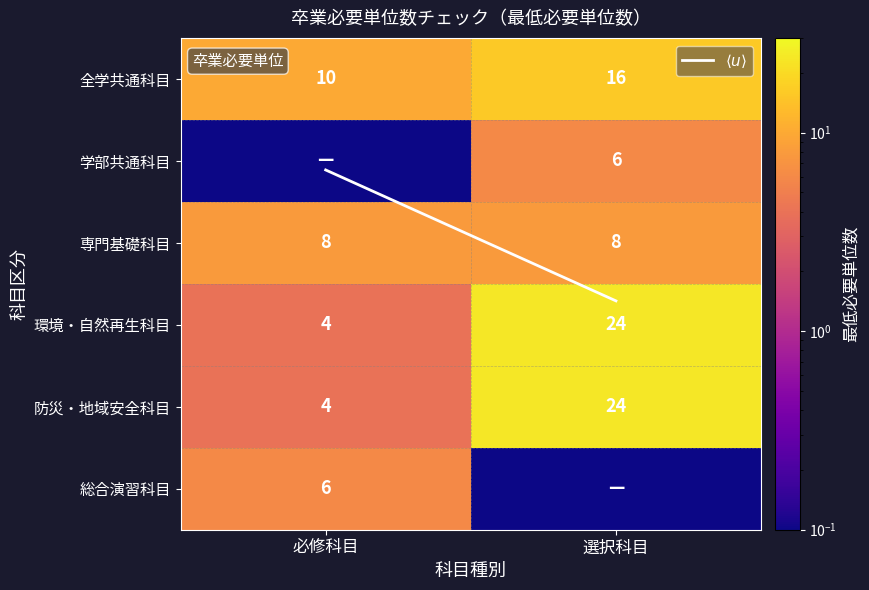

Between 必修科目 and 選択科目, which series saw the biggest shift?

環境・自然再生科目